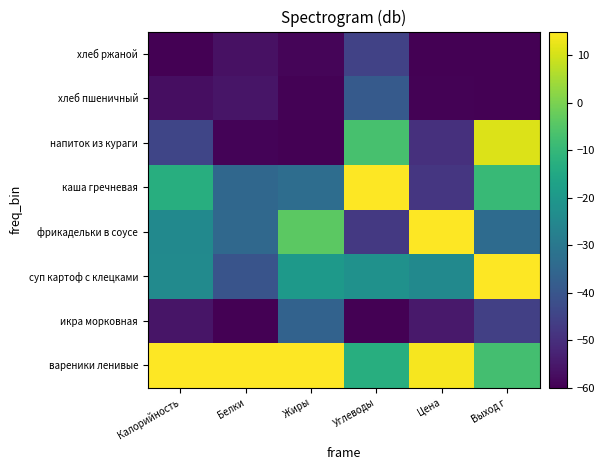

Reading left to right, transcribe all the data shown in this chart.

вареники ленивые: Калорийность=15.0	Белки=15.0	Жиры=15.0	Углеводы=-12.9	Цена=13.8	Выход г=-7.3
икра морковная: Калорийность=-55.7	Белки=-60.0	Жиры=-36.4	Углеводы=-60.0	Цена=-54.7	Выход г=-45.8
суп картоф с клецками: Калорийность=-24.0	Белки=-40.5	Жиры=-19.4	Углеводы=-22.0	Цена=-24.4	Выход г=15.0
фрикадельки в соусе: Калорийность=-24.5	Белки=-34.6	Жиры=-4.0	Углеводы=-47.5	Цена=15.0	Выход г=-33.6
каша гречневая: Калорийность=-13.0	Белки=-35.0	Жиры=-33.3	Углеводы=15.0	Цена=-48.1	Выход г=-9.3
напиток из кураги: Калорийность=-44.2	Белки=-59.2	Жиры=-60.0	Углеводы=-6.8	Цена=-49.5	Выход г=10.9
хлеб пшеничный: Калорийность=-57.1	Белки=-55.7	Жиры=-59.5	Углеводы=-38.7	Цена=-59.6	Выход г=-60.0
хлеб ржаной: Калорийность=-60.0	Белки=-56.5	Жиры=-59.0	Углеводы=-45.1	Цена=-60.0	Выход г=-60.0